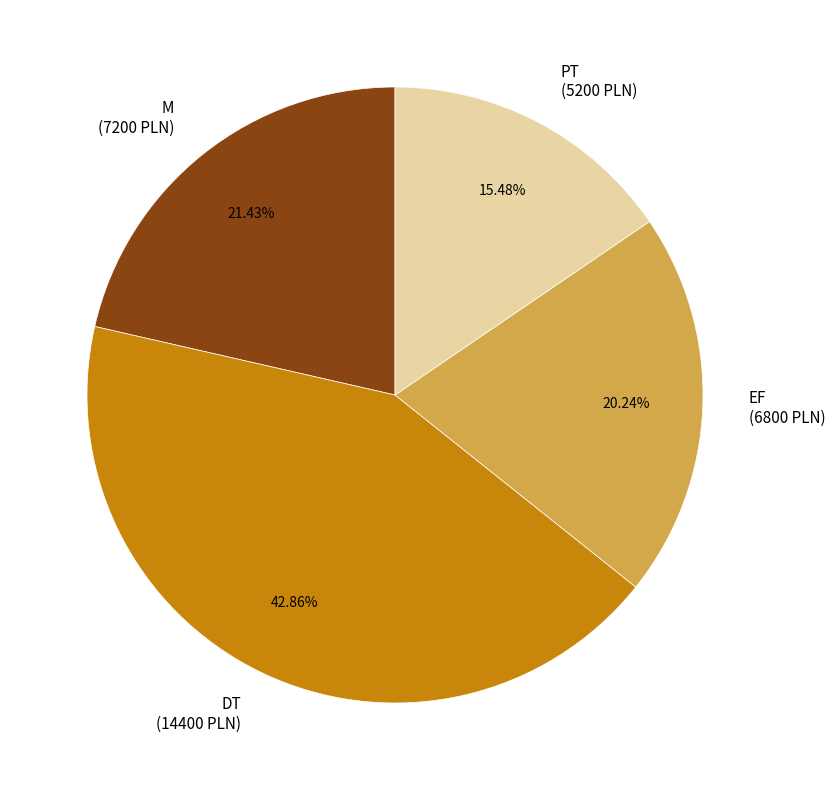

What is the ratio of the value at DT (14400 PLN) to the value at PT (5200 PLN)?

2.8